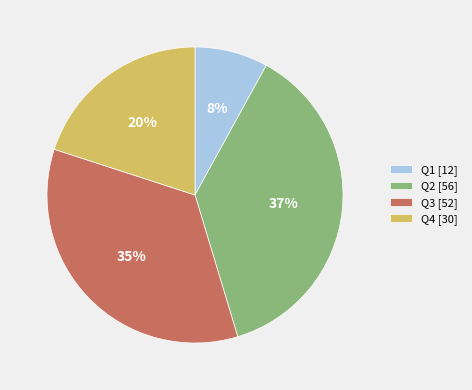

Combined, do Q1 [12] and Q2 [56] account for over 50%?

No